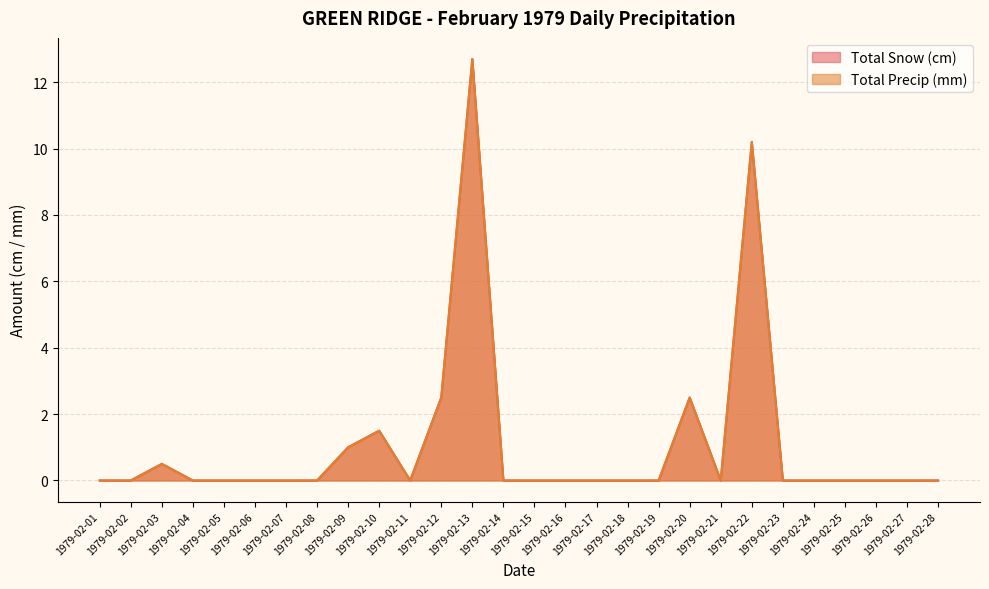

The Total Snow (cm) series shows -5.9 at 1979-02-07. True or false?

False